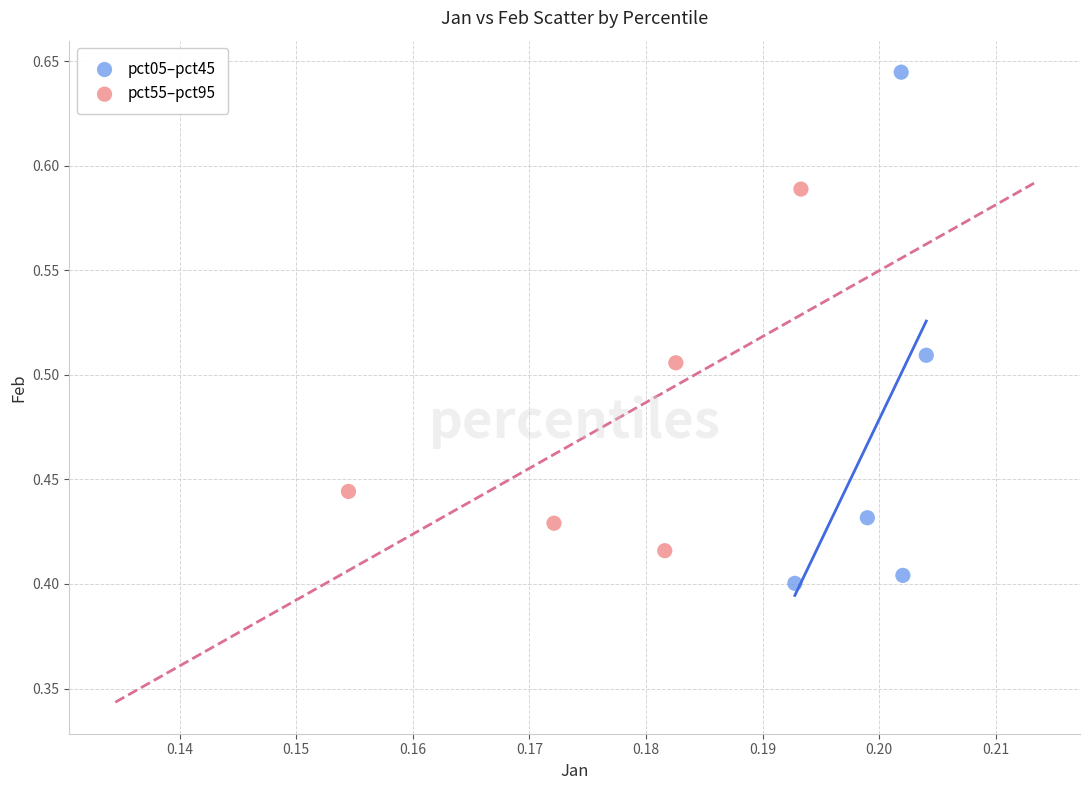

Which series contains the lowest Y value?

pct05–pct45